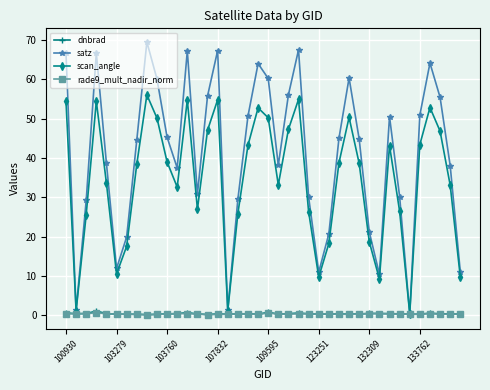

What is the value of the satz point at the 21st from the left?

60.2